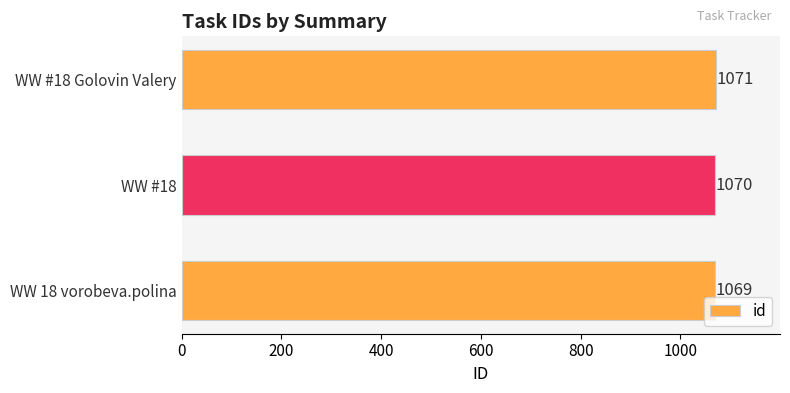

List the labels in order of value, largest first.

WW #18 Golovin Valery, WW #18, WW 18 vorobeva.polina